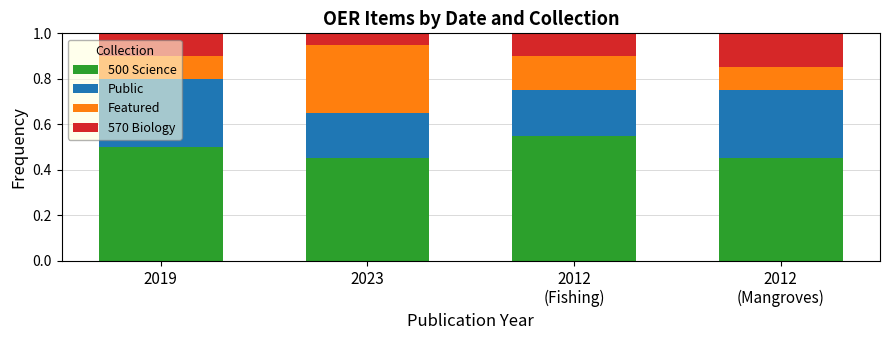

Count the 500 Science values in the range 0 to 1.

4